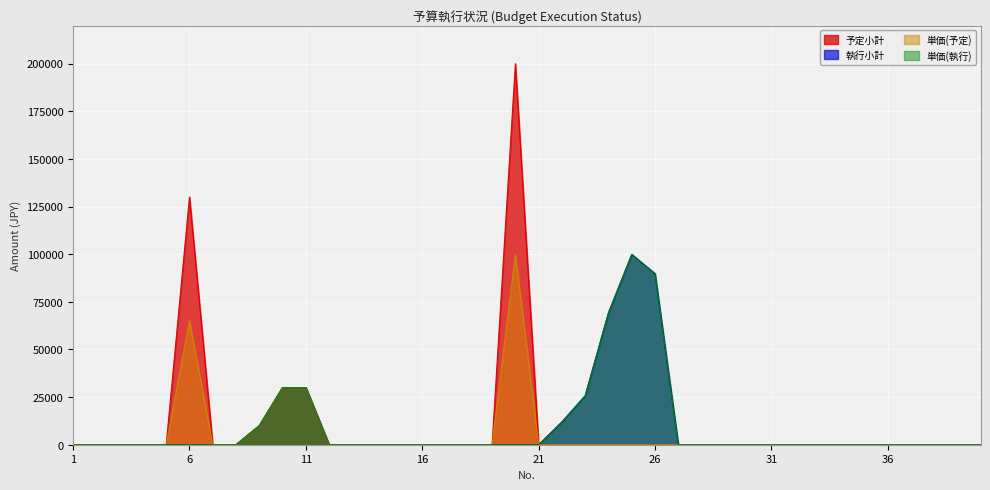

True or false: 単価(予定) has a value of 43140 at 17.

False